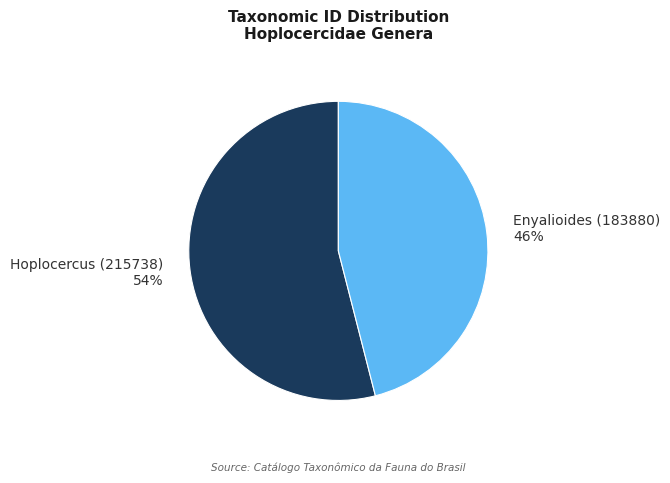

To the nearest percent, what percentage of the pie is Hoplocercus (215738)?

54%